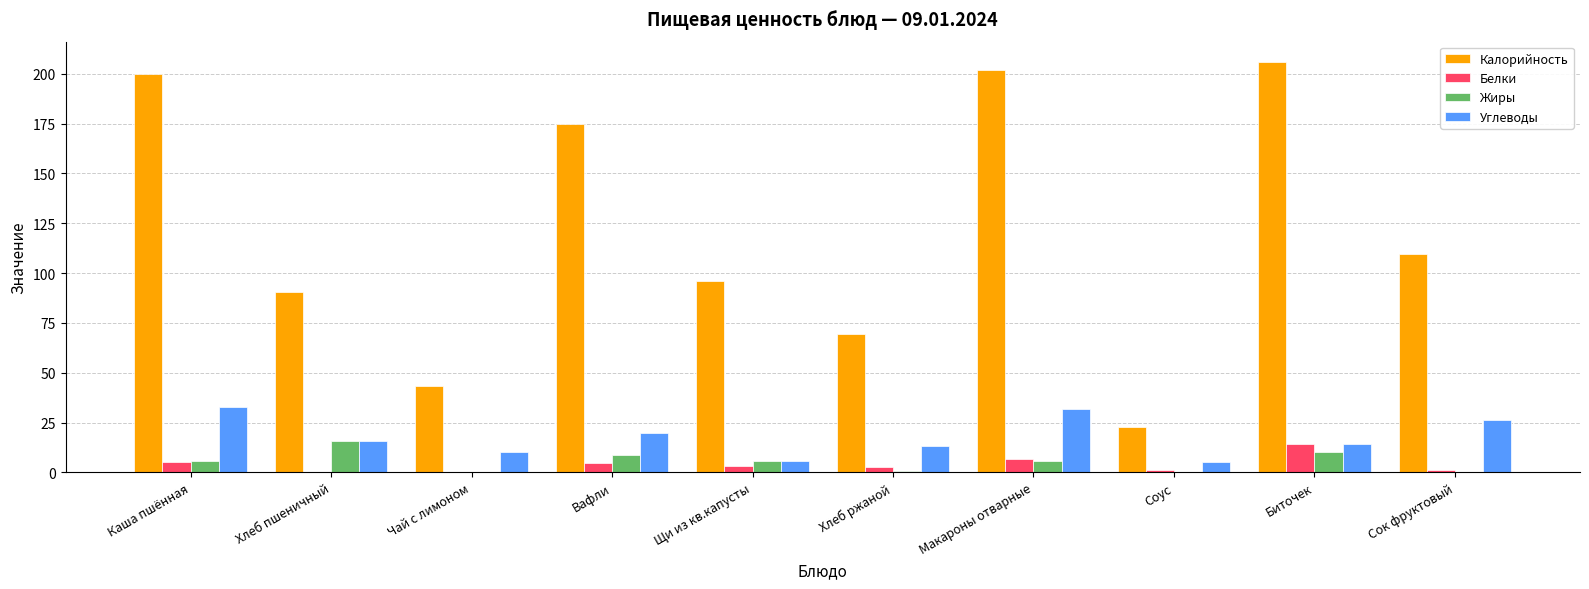

Which category has the highest value across all series?

Биточек